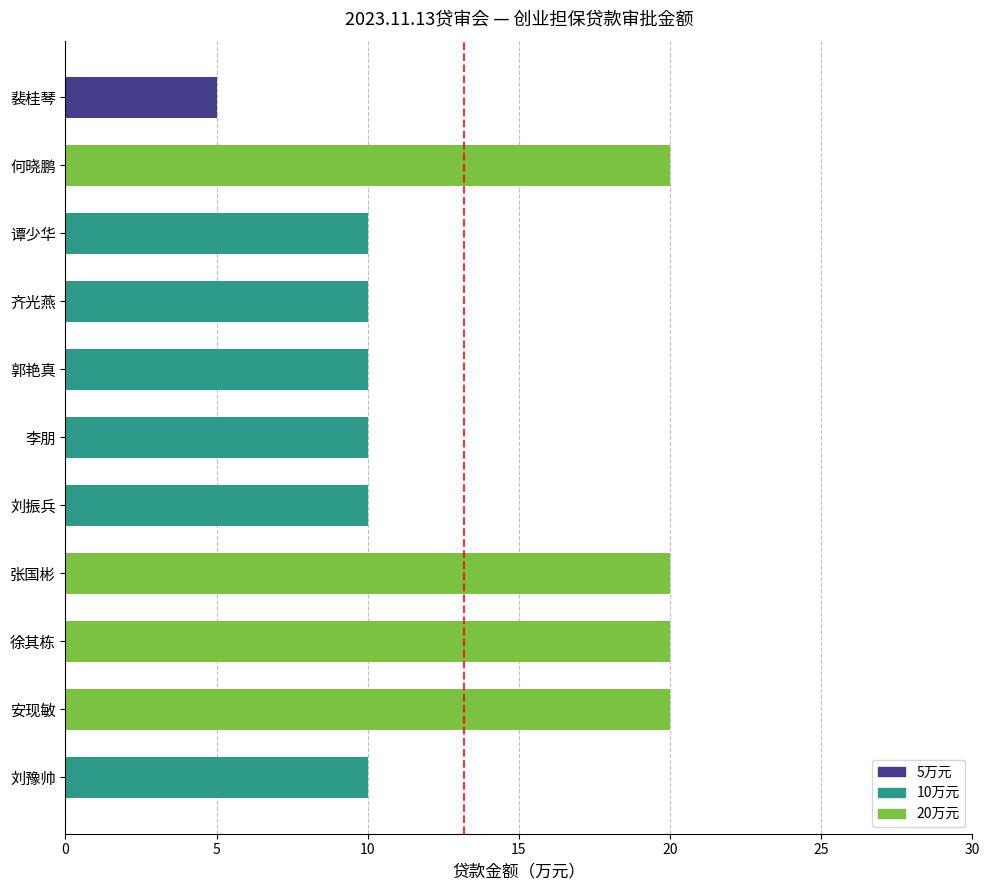

Which label corresponds to the smallest value in the chart?

裴桂琴